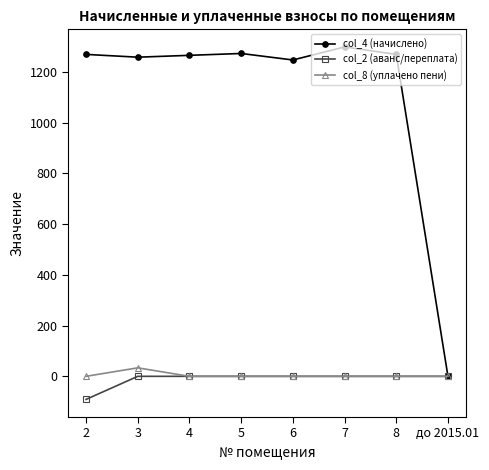

Which category has the lowest value in the col_2 (аванс/переплата) series?

2